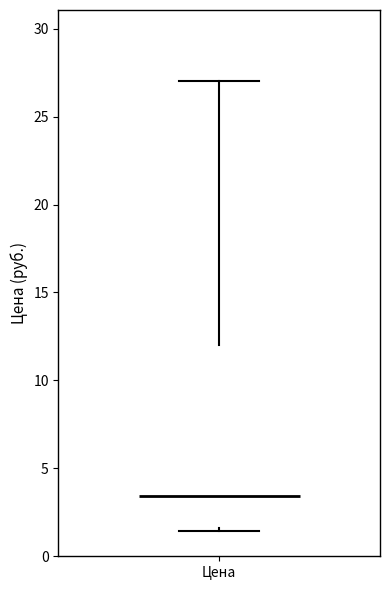

Read this box plot against the y-axis: the position of the median line, the range covered by the box, and the ends of both whiskers. The values are not printed on the chart, so give them approximately, as read against the axis.

median 3.5, box 1.5 to 12.0, whiskers 1.5 to 27.0